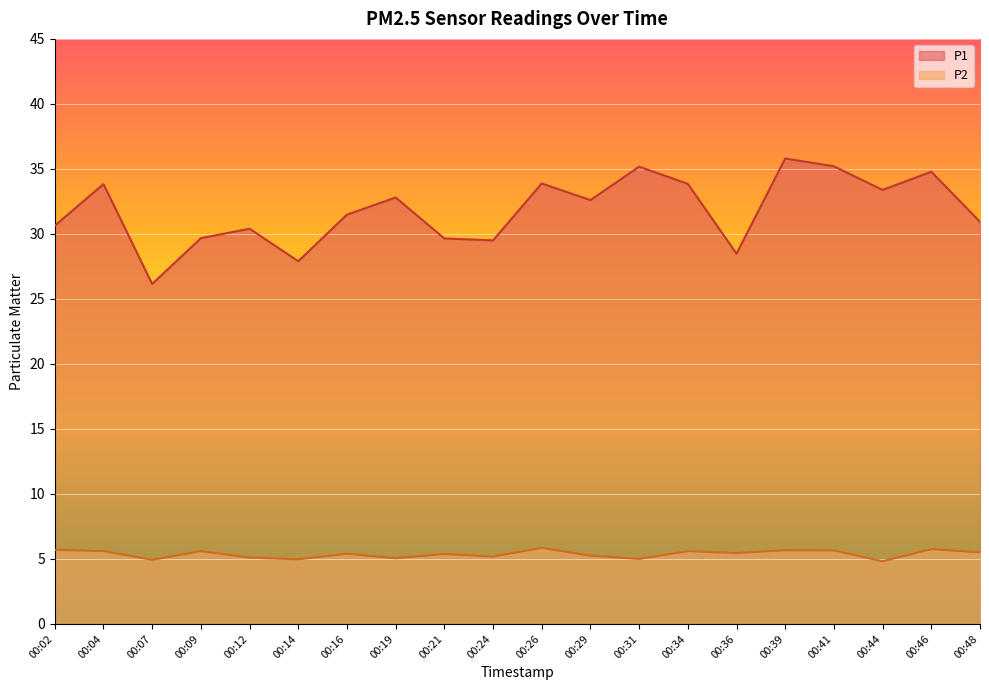

How many interior local valleys does the P1 series have?

6